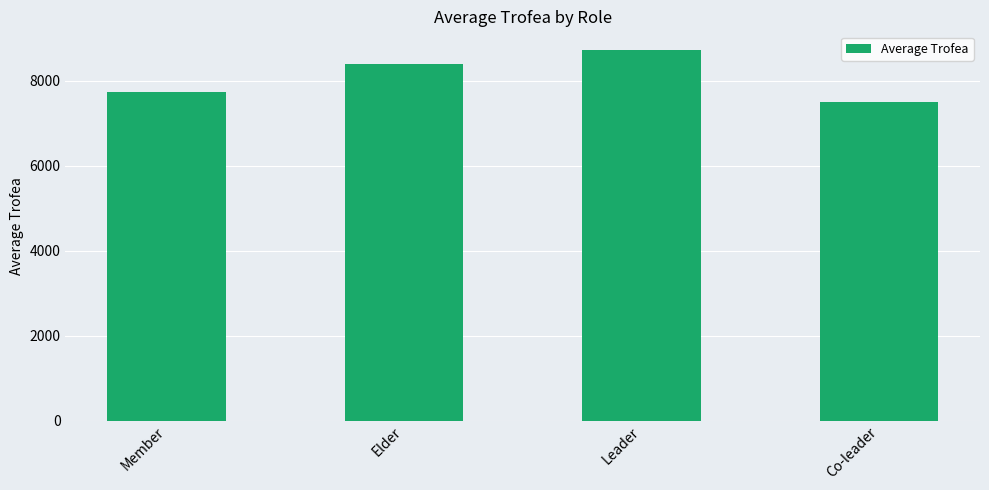

Between Member and Leader, which is larger?

Leader